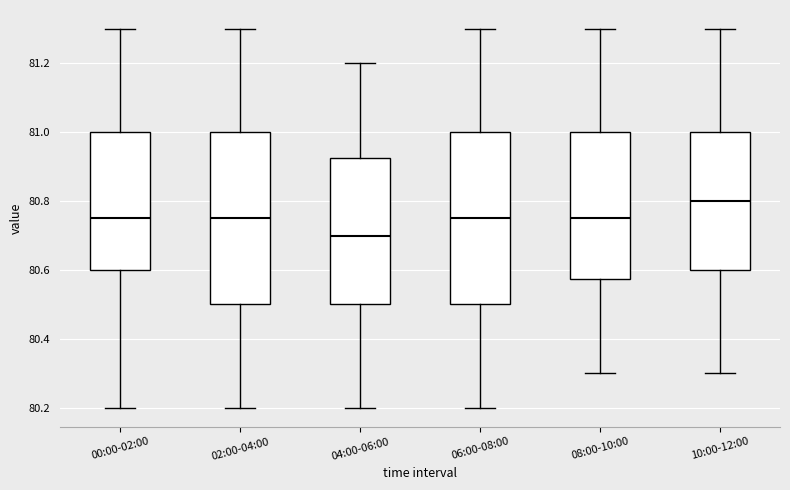

Reading left to right, read every box against the y-axis: the position of its median line, the range the box covers, and the ends of its whiskers. The values are not printed on the chart, so give them approximately, as read against the axis.

00:00-02:00: median 80.76, box 80.60 to 81.00, whiskers 80.20 to 81.30
02:00-04:00: median 80.76, box 80.50 to 81.00, whiskers 80.20 to 81.30
04:00-06:00: median 80.70, box 80.50 to 80.92, whiskers 80.20 to 81.20
06:00-08:00: median 80.76, box 80.50 to 81.00, whiskers 80.20 to 81.30
08:00-10:00: median 80.76, box 80.58 to 81.00, whiskers 80.30 to 81.30
10:00-12:00: median 80.80, box 80.60 to 81.00, whiskers 80.30 to 81.30